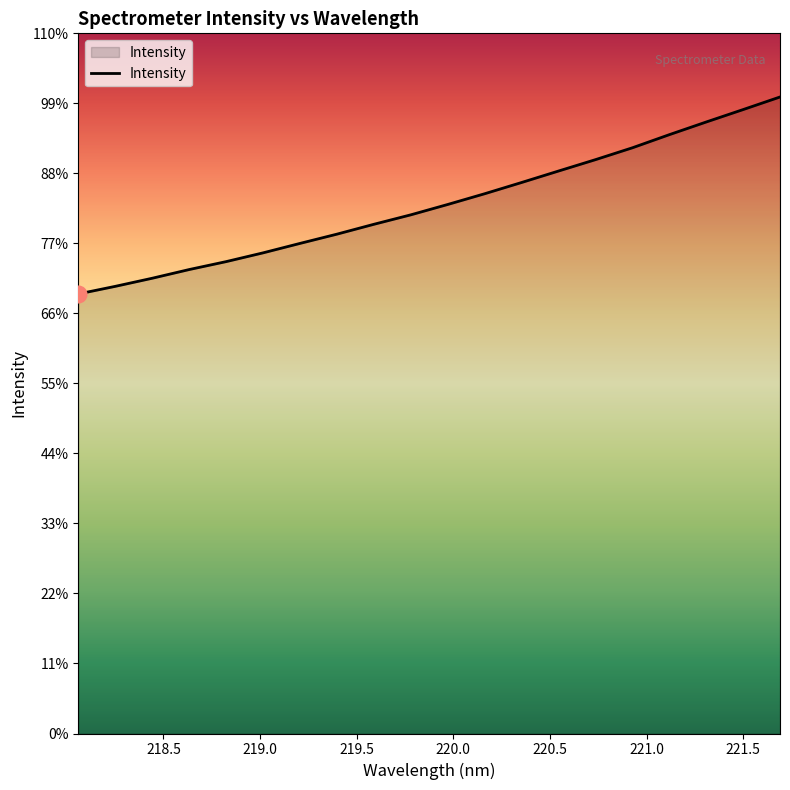

List the labels in order of value, largest first.

221.6902, 221.4993, 221.3083, 221.1174, 220.9264, 220.7354, 220.5444, 220.3533, 220.1623, 219.9712, 219.7801, 219.589, 219.3979, 219.2067, 219.0156, 218.8244, 218.6332, 218.442, 218.2508, 218.0596